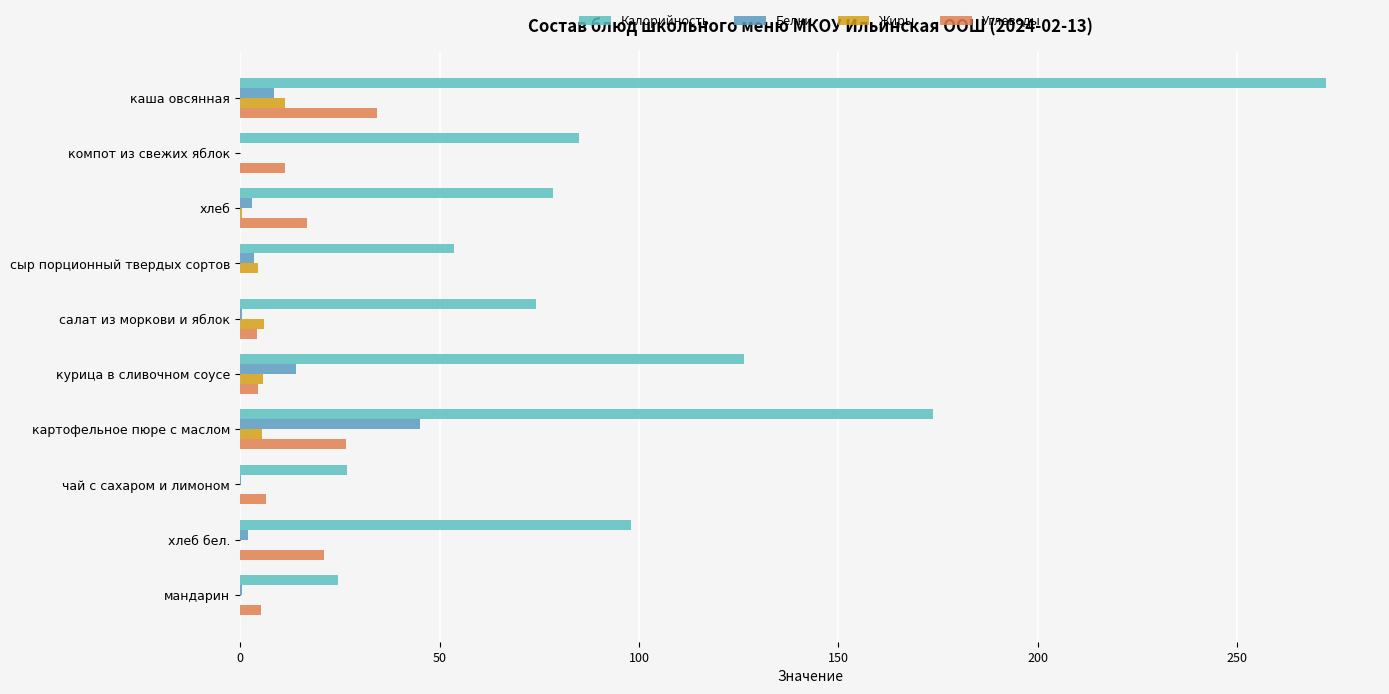

How many categories are shown in the chart?

10